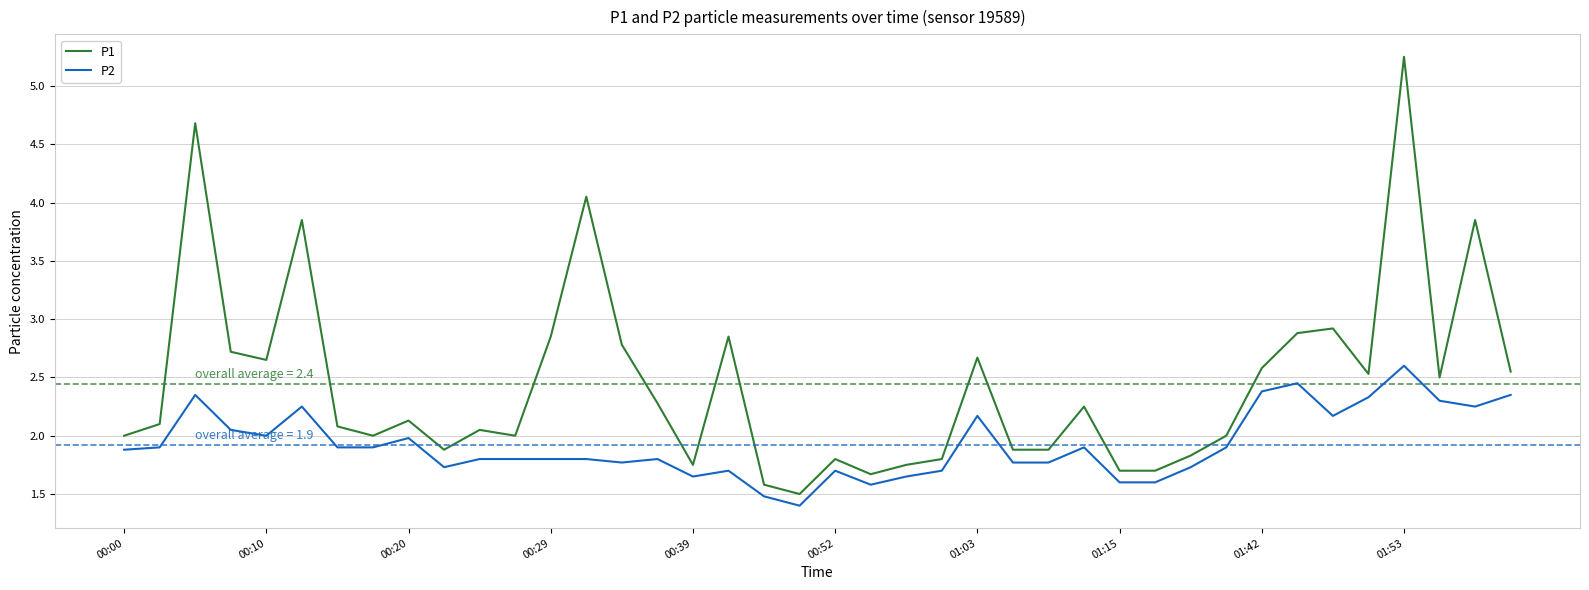

Which series has the widest spread of values?

P1